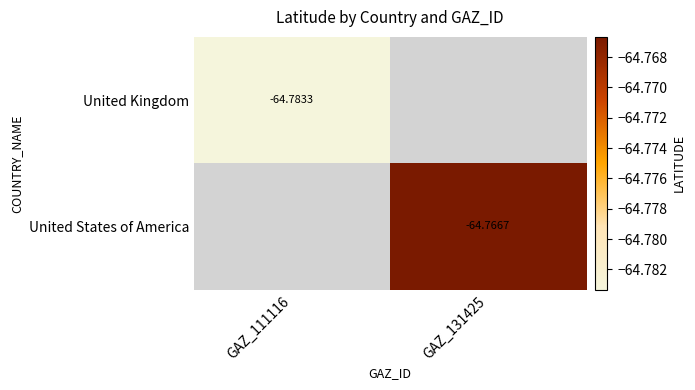

What is the total value across all series at GAZ_131425?

1